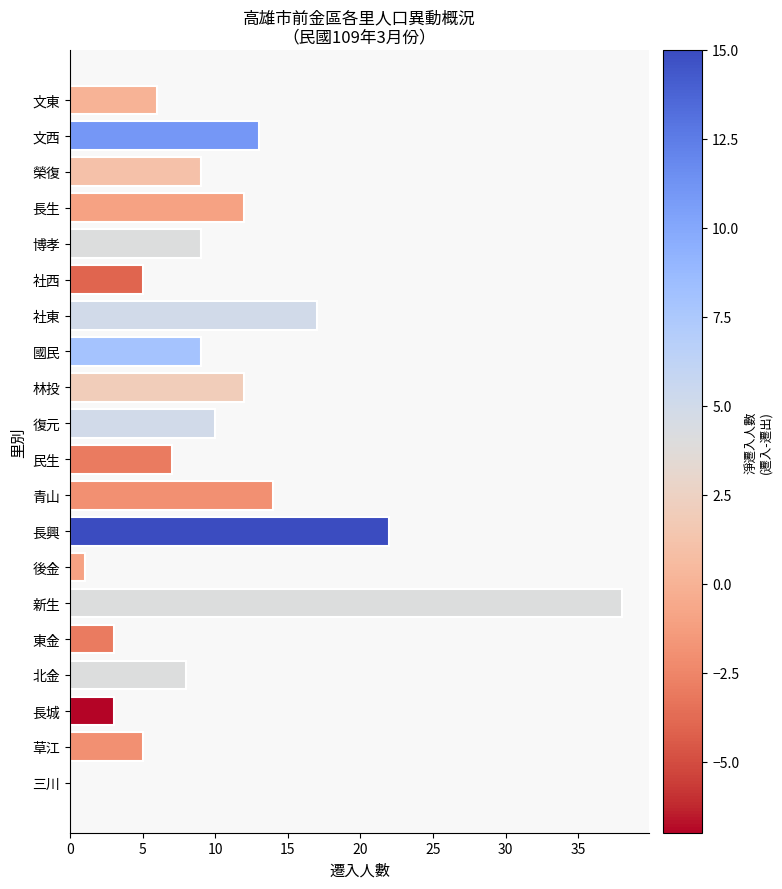

True or false: the data shows 12 at 長生.

True